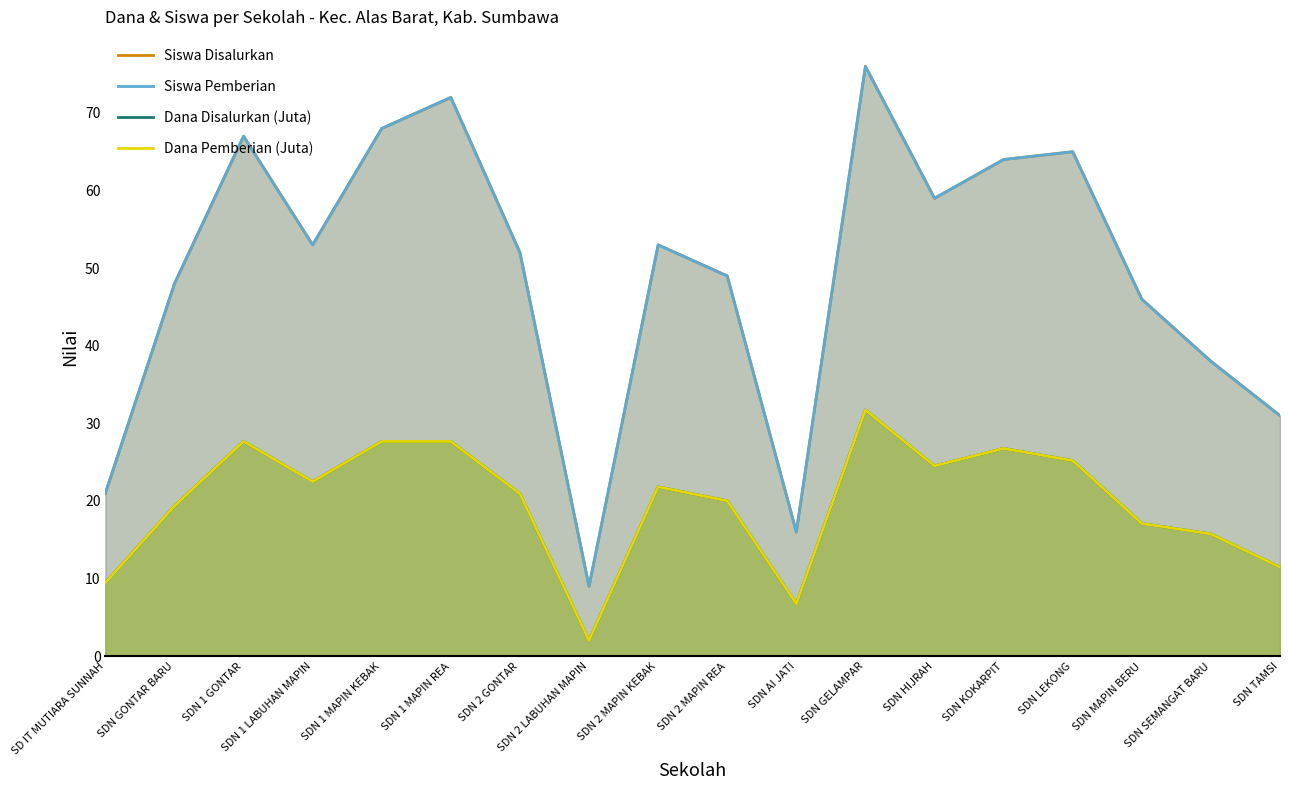

True or false: Dana Pemberian (Juta) and Siswa Pemberian cross at least once.

False